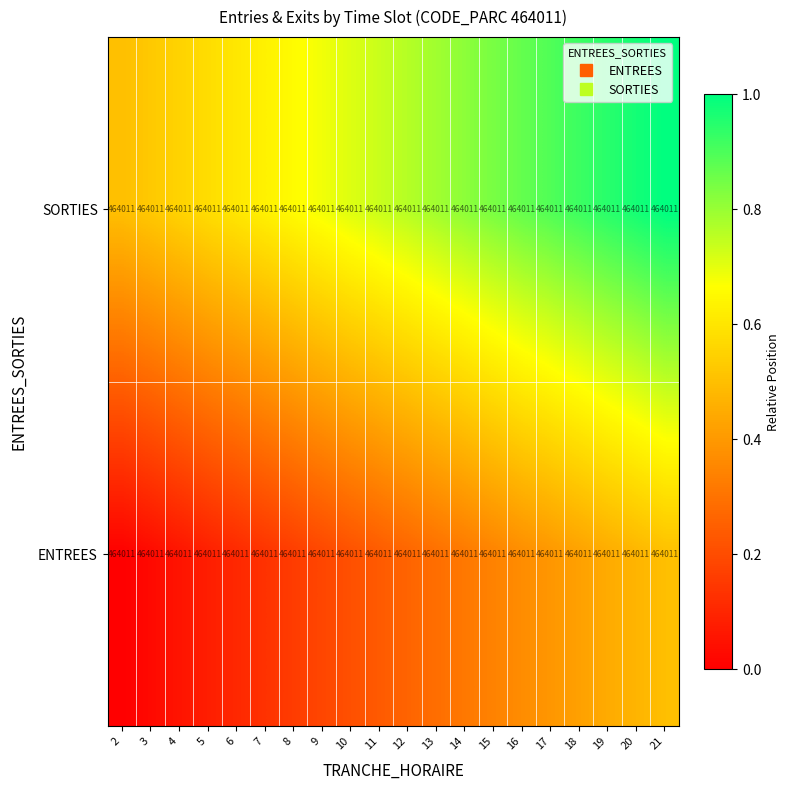

Which category has the lowest value in the ENTREES series?

2